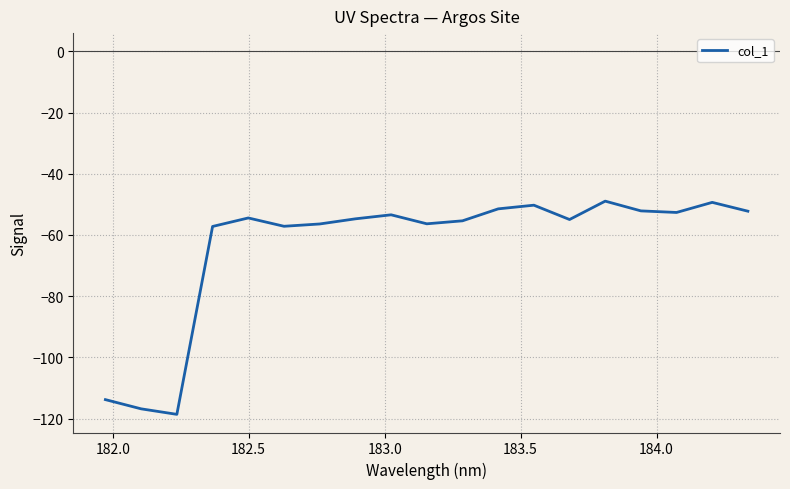

What is the maximum value shown in the chart?

-48.9